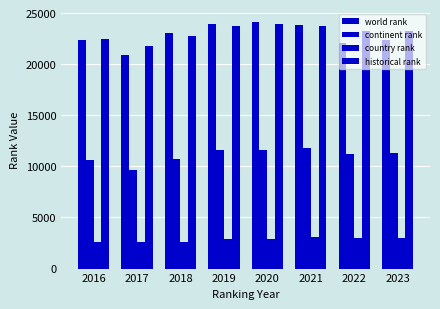

How many series are shown in this chart?

4